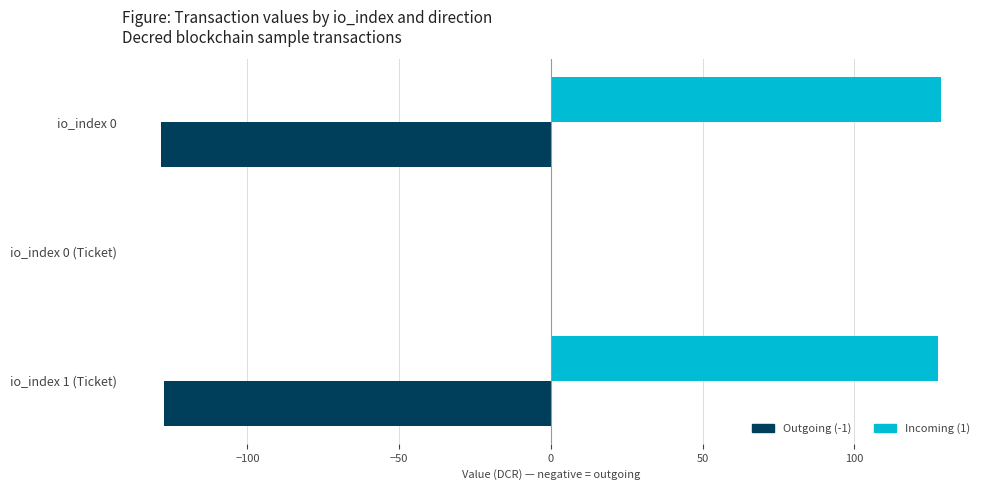

How many data points in Outgoing (-1) are above -127?

1